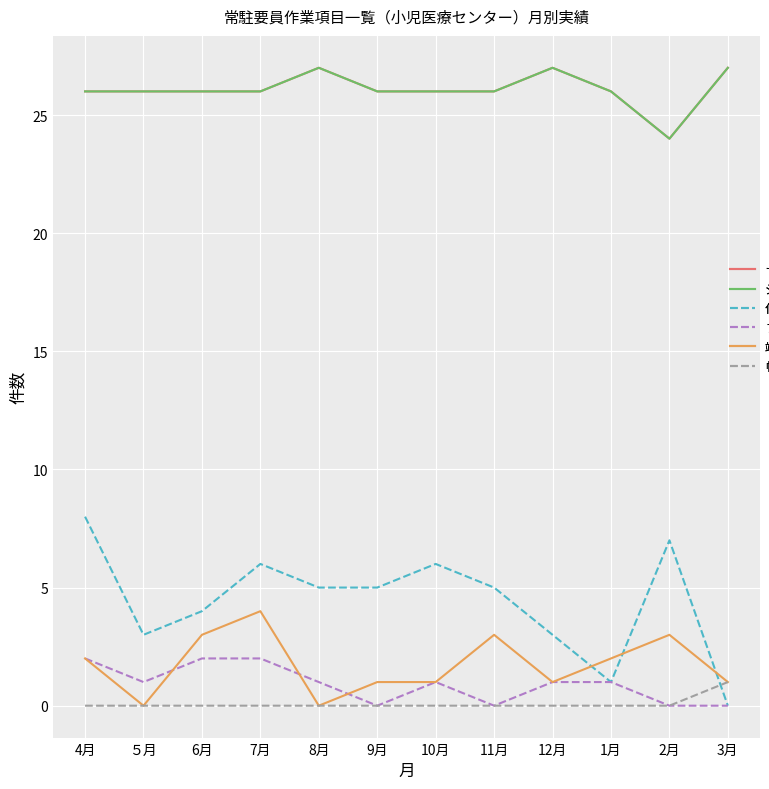

Does the chart have visible grid lines?

Yes